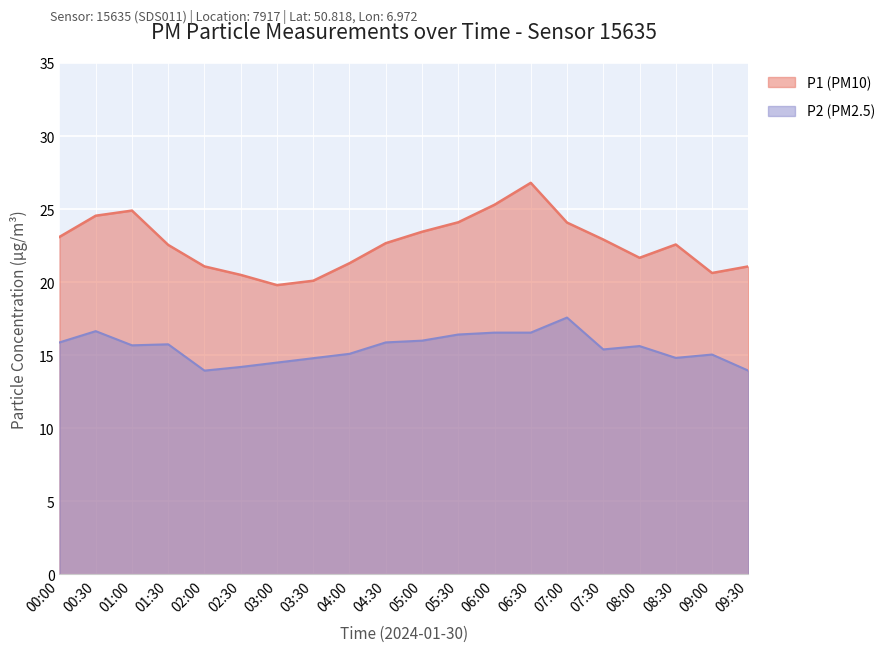

The value of P1 at 01:00 is 34.2. True or false?

False